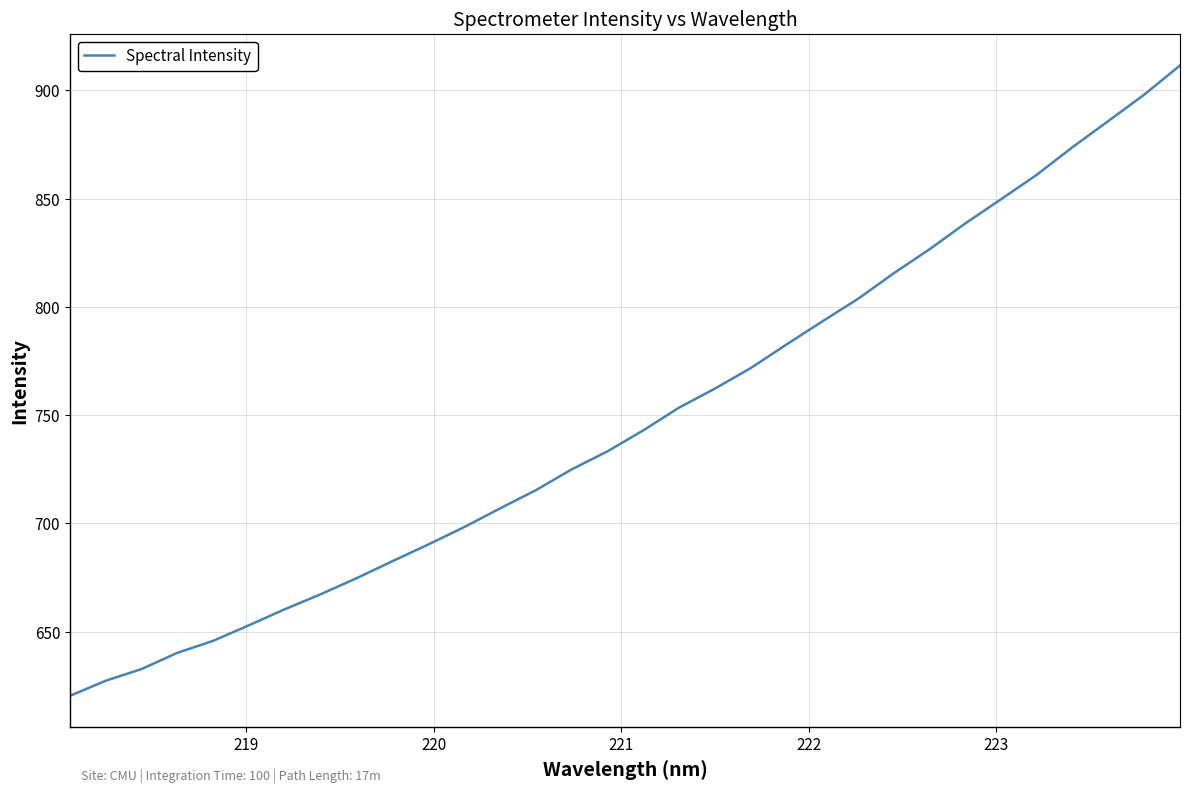

How many values are below 742?

16